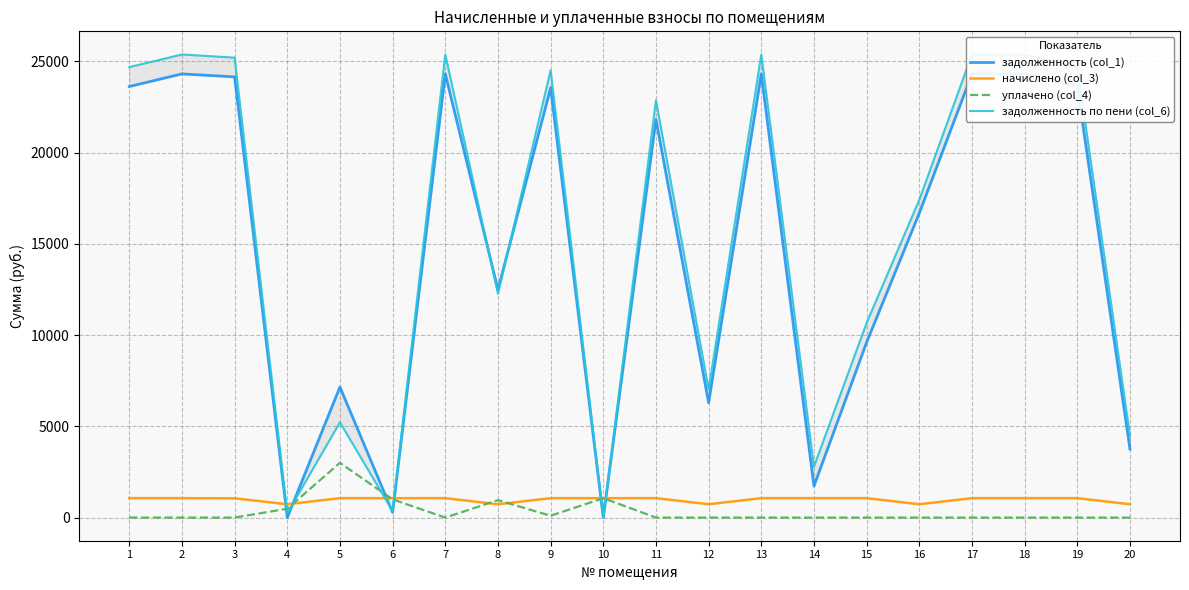

True or false: уплачено (col_4) has more than 2 points higher than both neighbors.

True